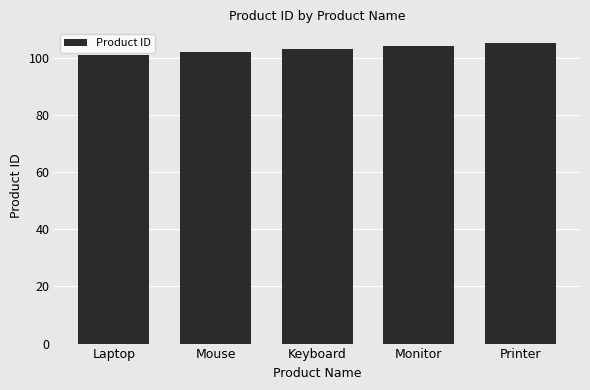

What is the sum of all values?

515